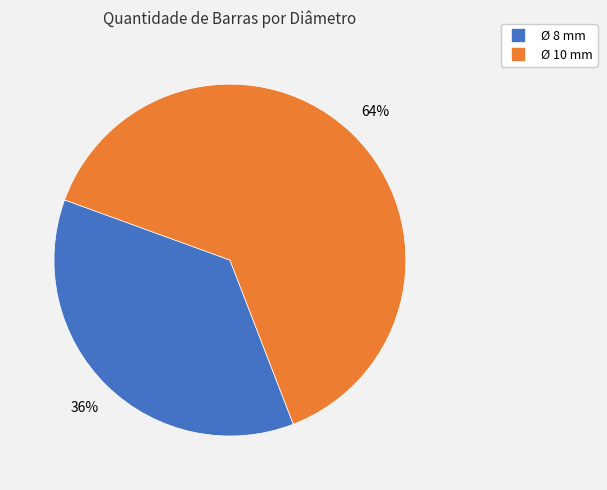

How many slices are in this pie chart?

2